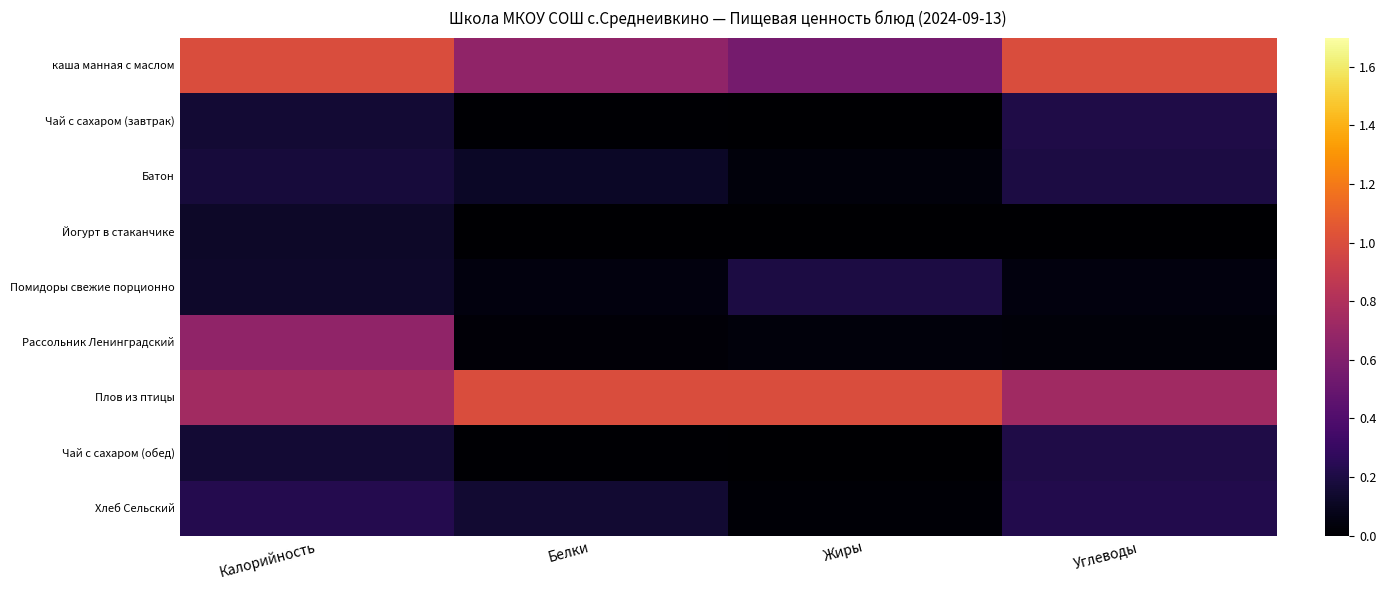

Which series has the largest total across all categories?

Плов из птицы